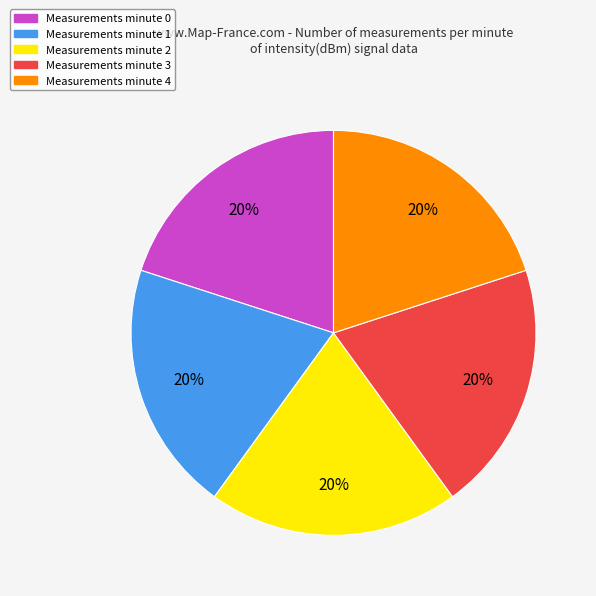

Does any single category account for the majority?

No